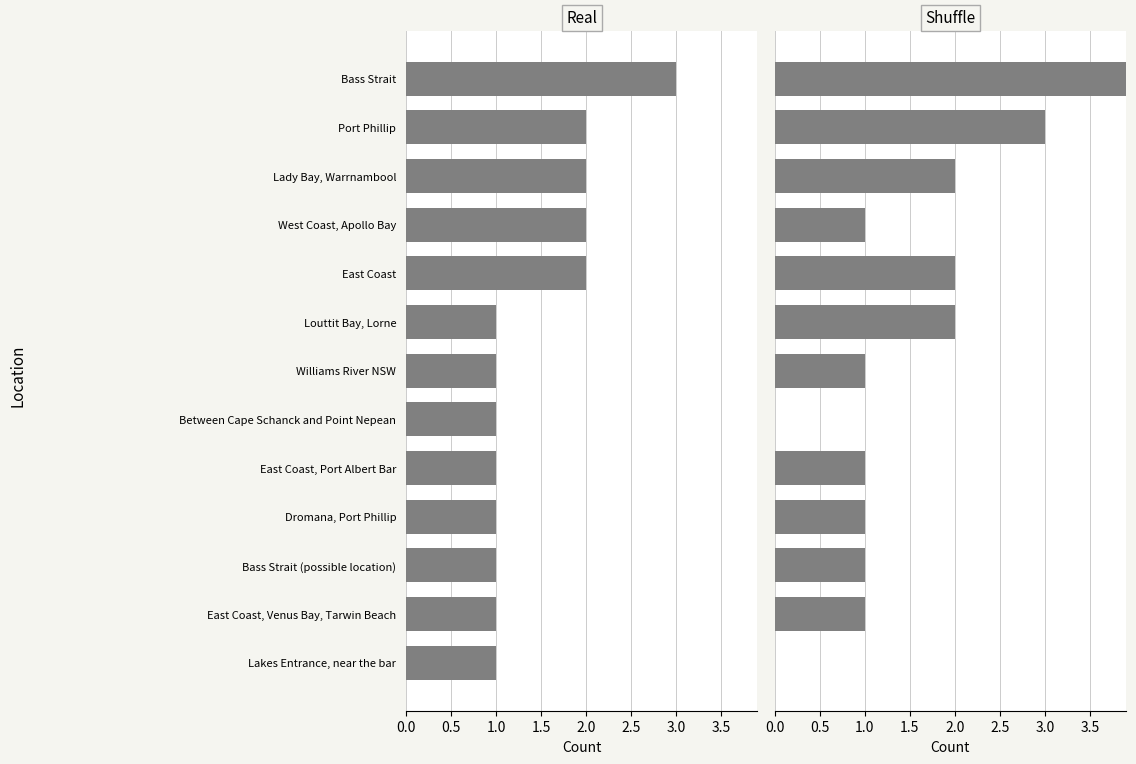

At 4.0, list the series in order from smallest to largest.

Real, Shuffle